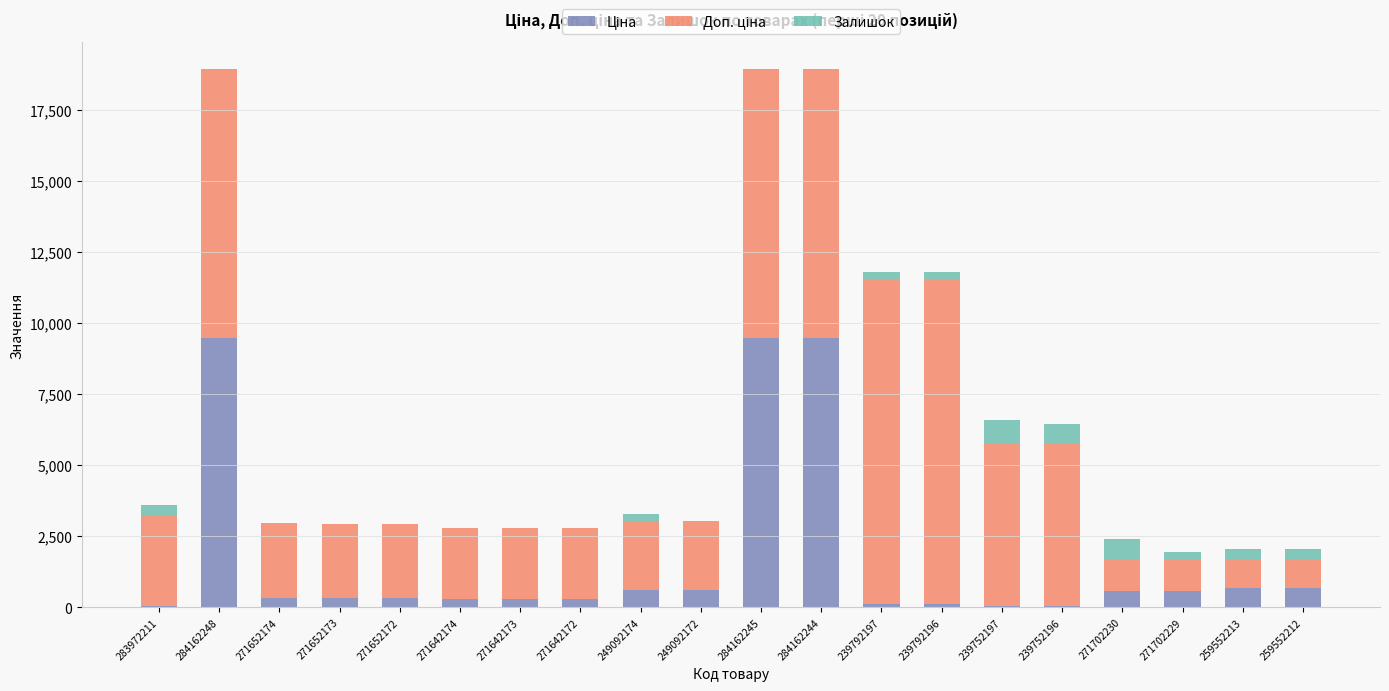

How many distinct data groups are displayed?

3